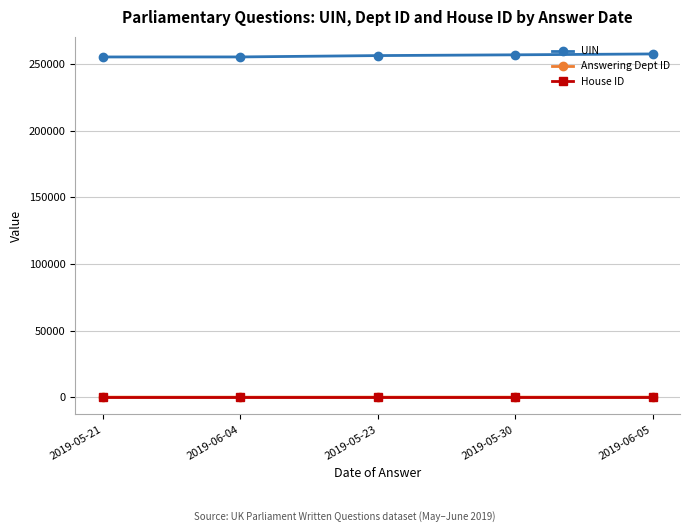

In Answering Dept ID, how many points are higher than both neighbors (excluding endpoints)?

1